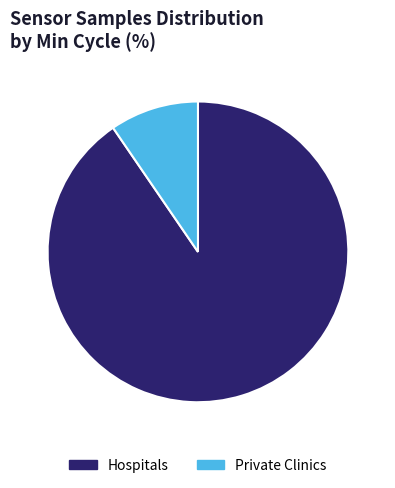

Is it true that Hospitals is 99% of the pie?

False